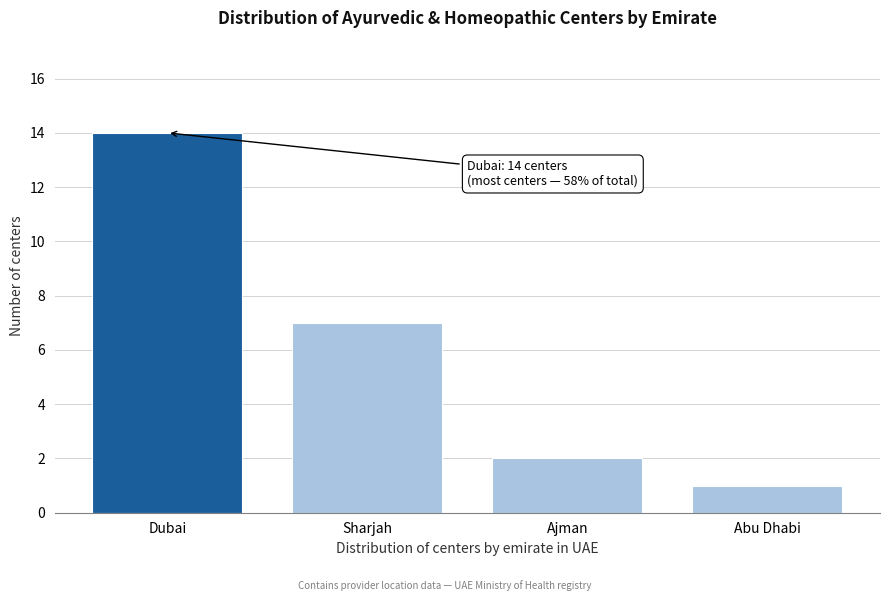

Reading left to right, what are all the values shown in this chart?

14	7	2	1